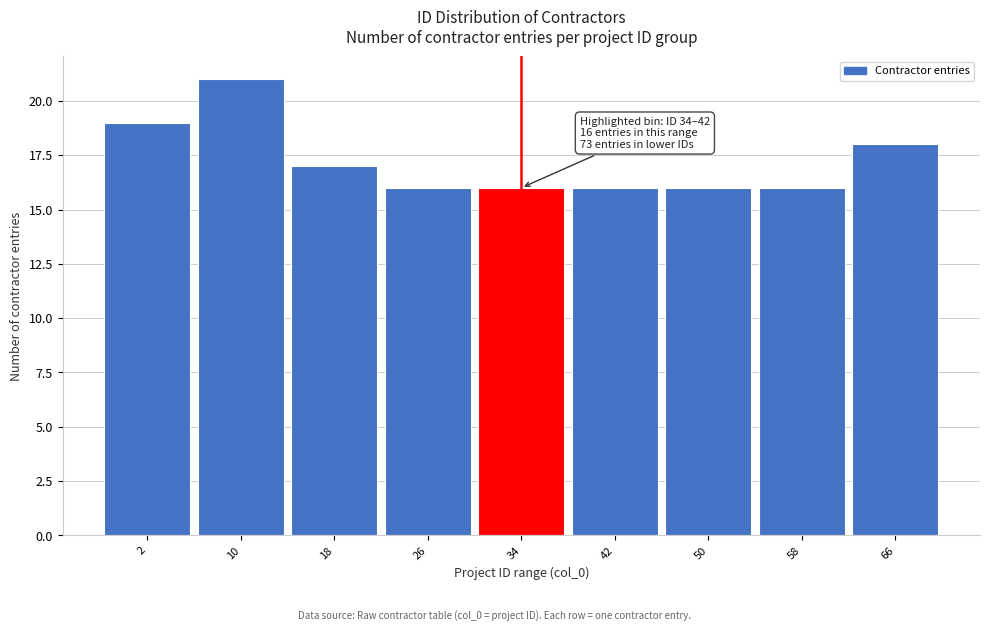

Reading right to left, list all the values displayed in this chart.

18	16	16	16	16	16	17	21	19